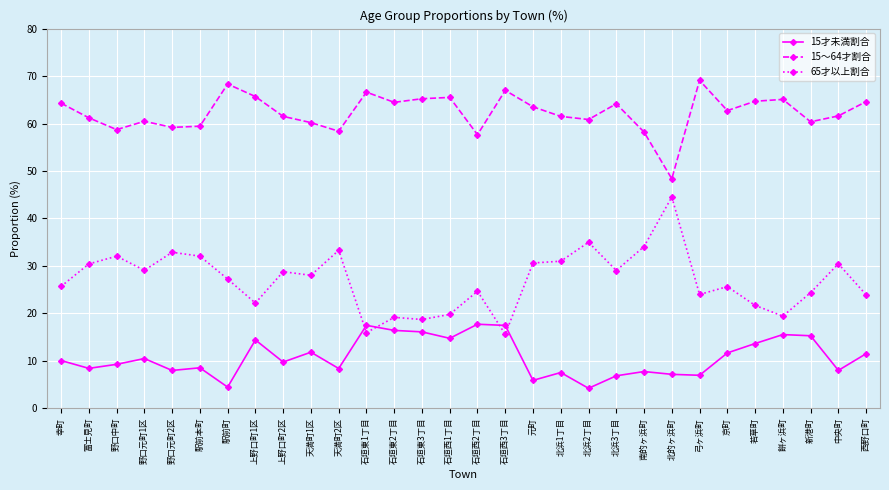

True or false: 15才未満割合 has more than 2 interior local peaks.

True